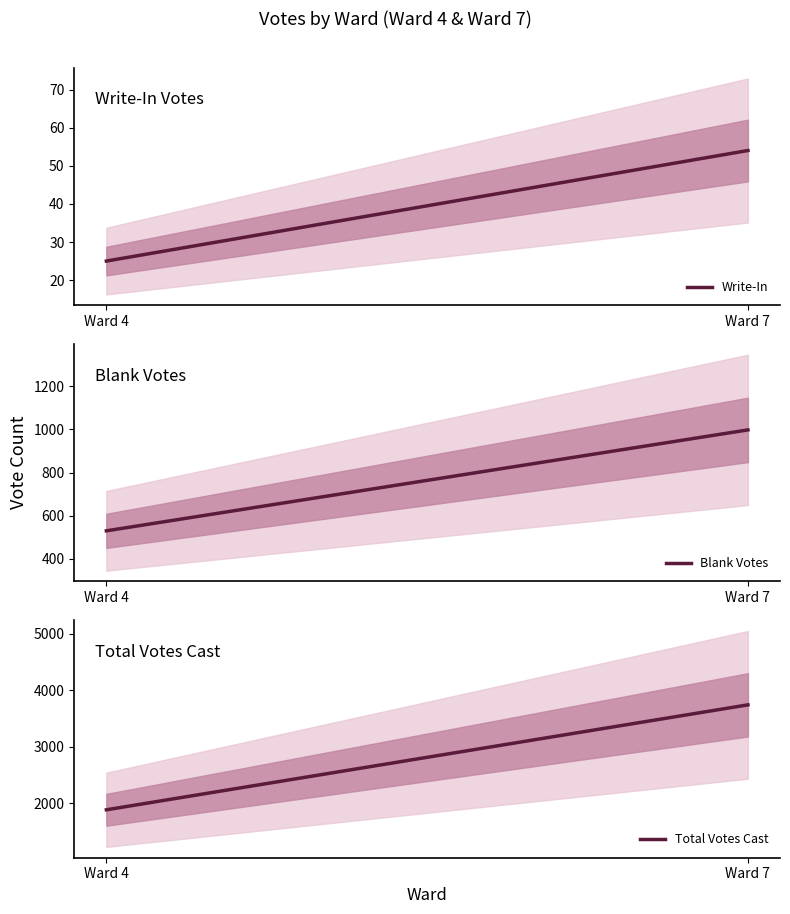

Rank the series at Ward 4 from highest to lowest value.

Total Votes Cast, Blank Votes, Write-In